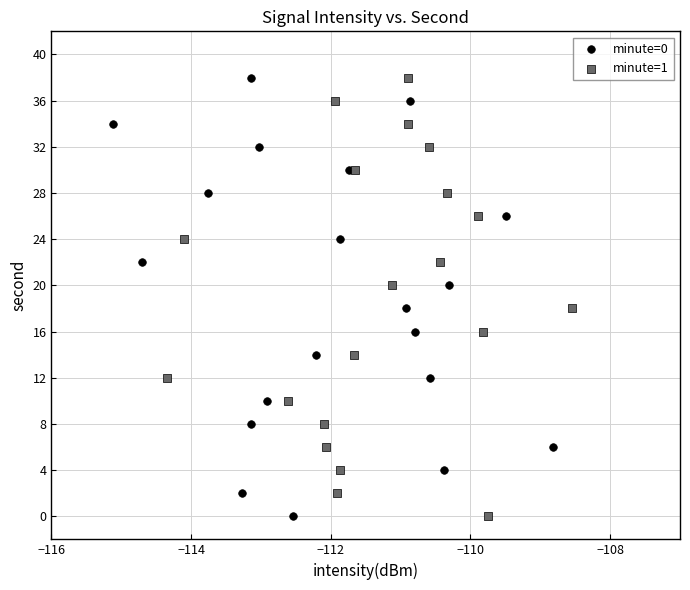

What are all the series names shown in the legend?

minute=0, minute=1